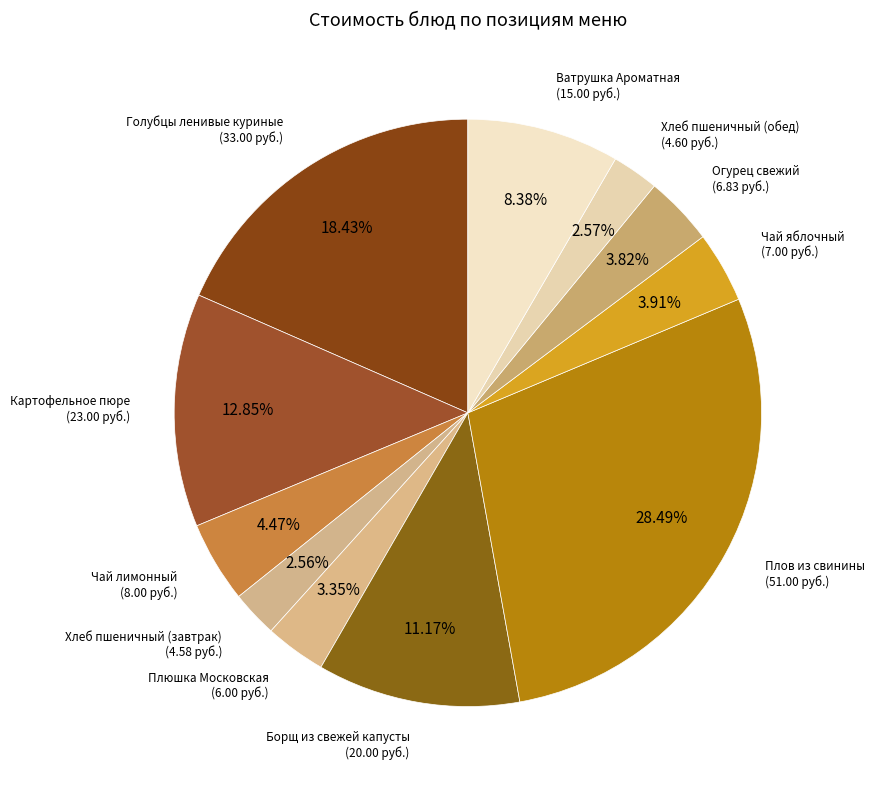

How many slices are in this pie chart?

11